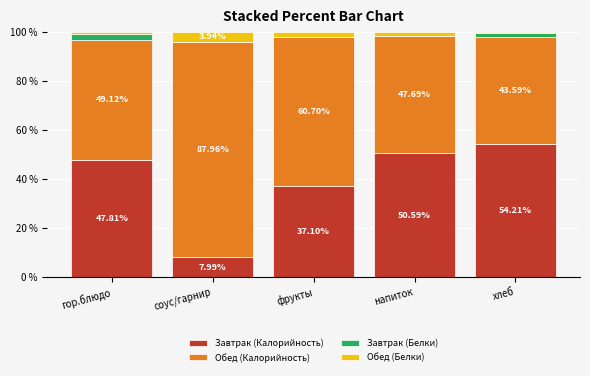

What is the total value across all series at хлеб?

100.0